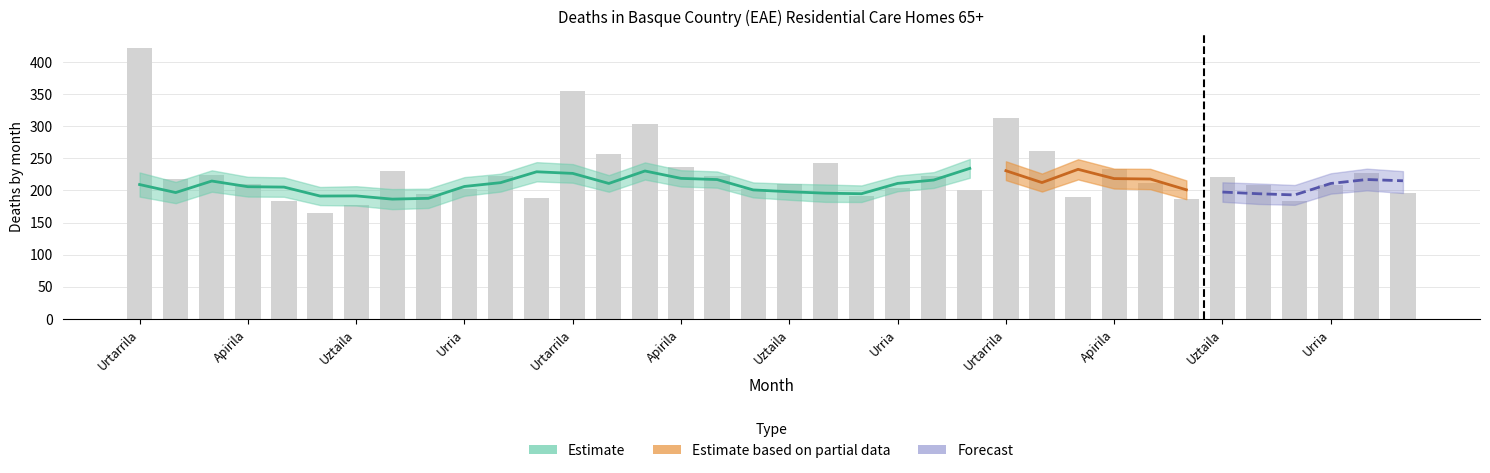

What is the difference between the maximum and second lowest values in the EAE_ref series?

46.6